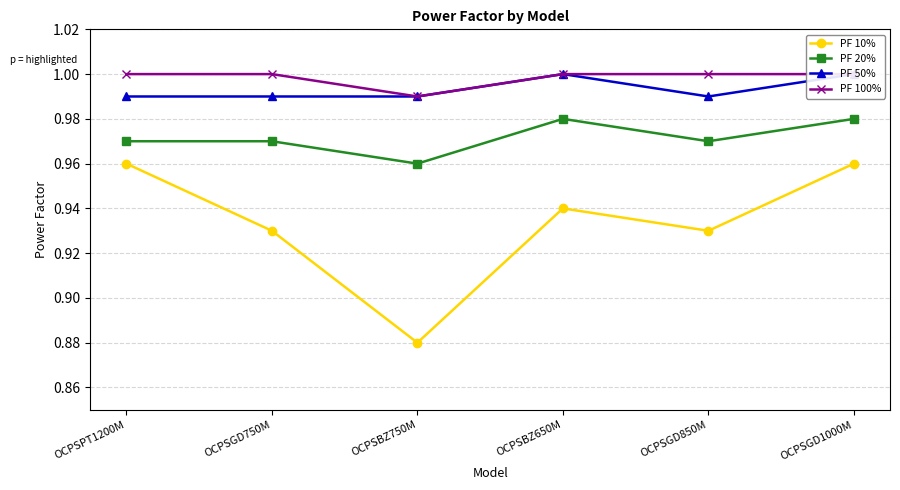

Where is the first local minimum for PF 100%?

OCPSBZ750M